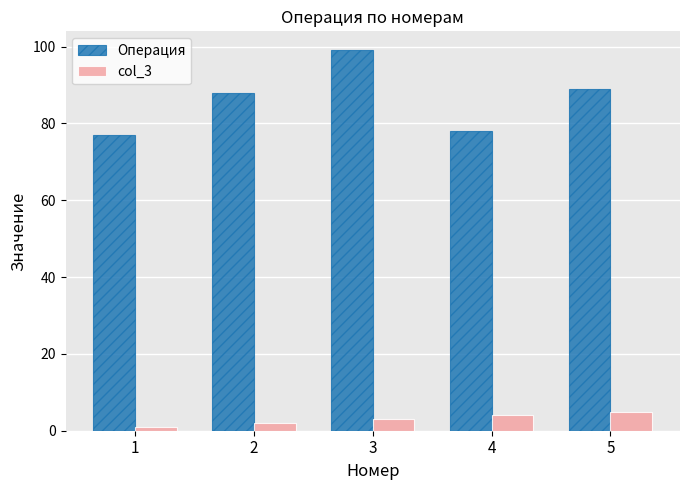

The col_3 series shows 4 at 4. True or false?

True